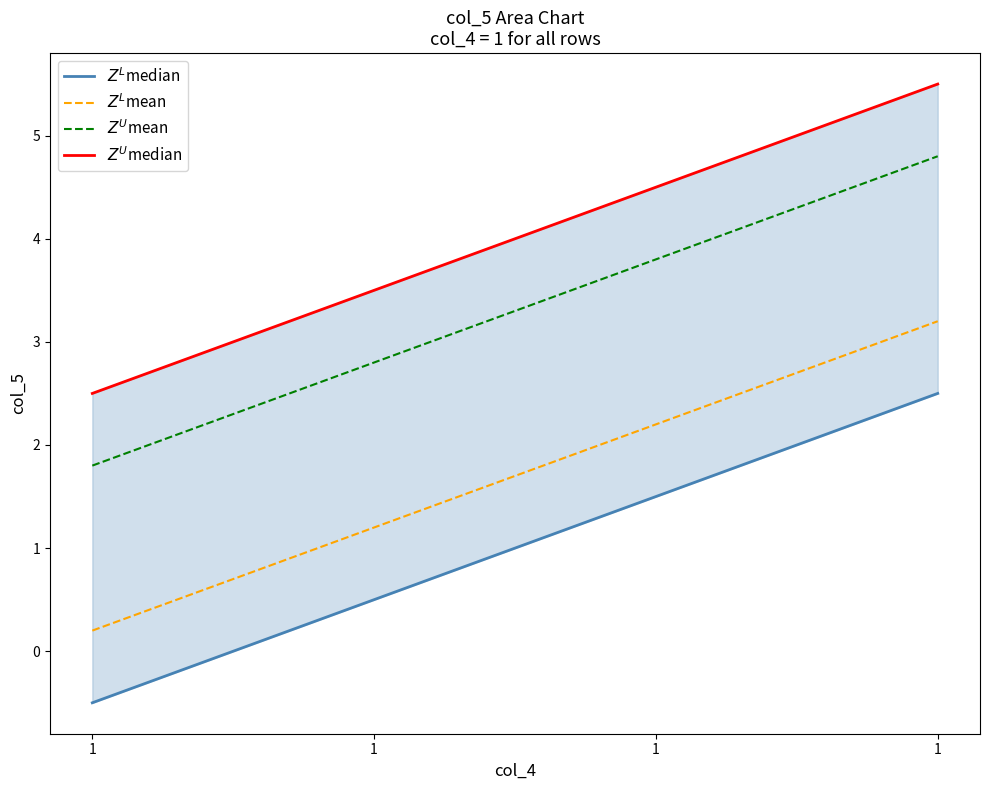

Which series has the largest range (max minus min)?

$Z^L$median